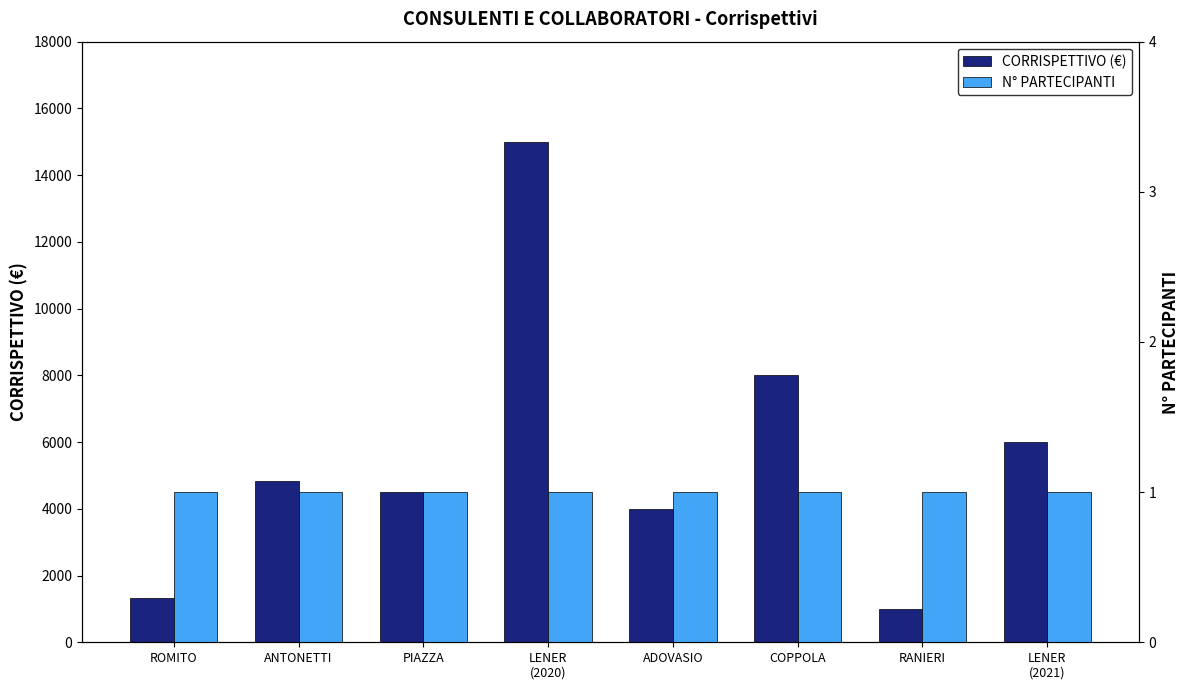

How many categories are shown in the chart?

8